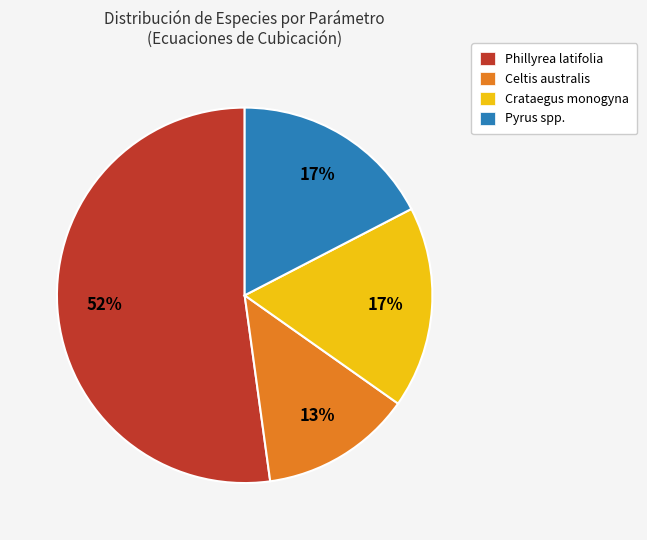

What is the ratio of the value at Pyrus spp. to the value at Crataegus monogyna?

1.0